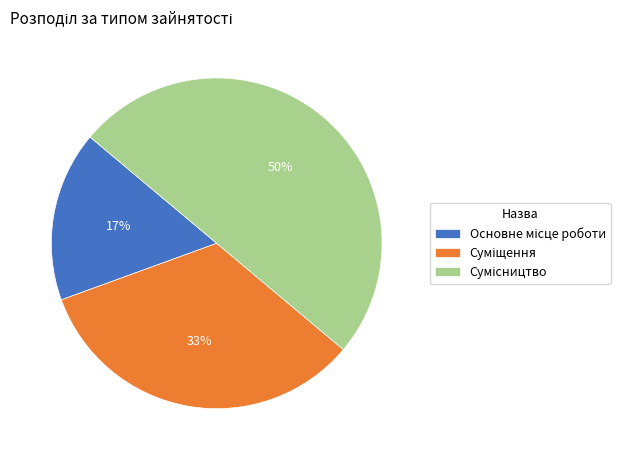

How many segments does this pie chart have?

3